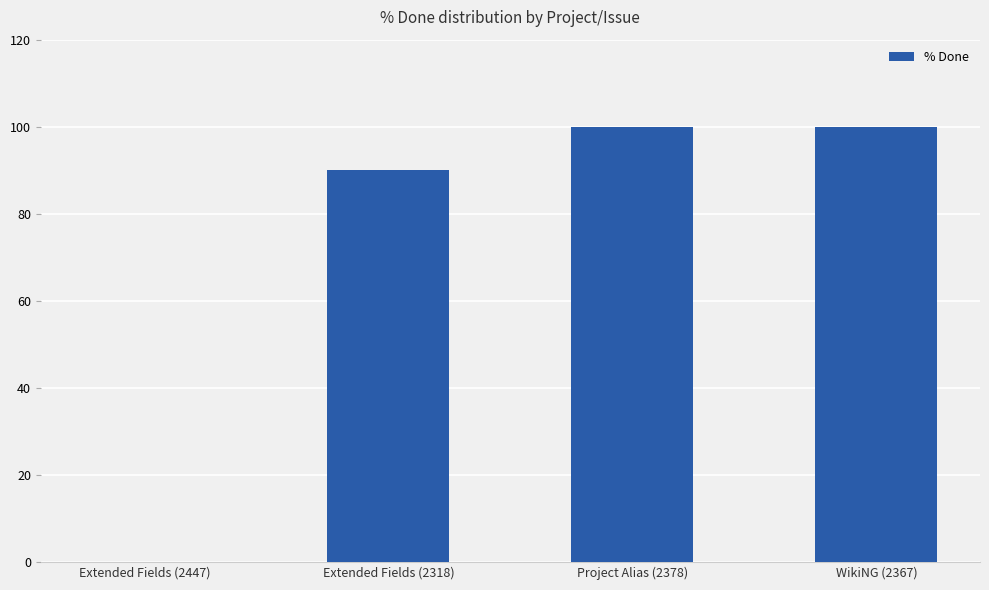

What is the maximum value shown in the chart?

100